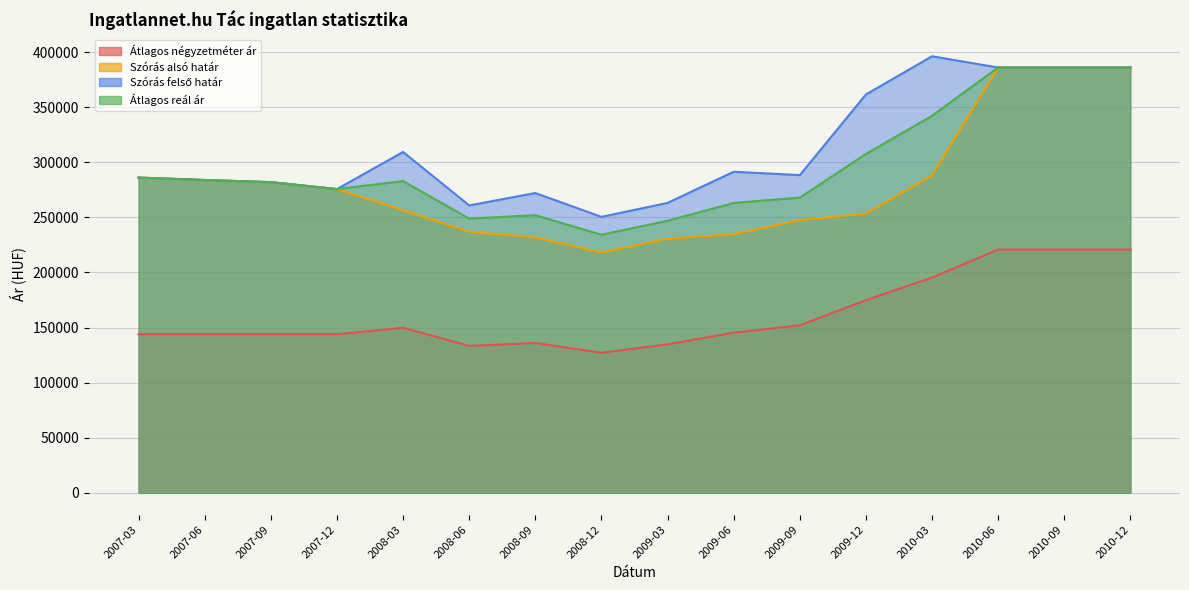

The value of Átlagos reál ár at 2007-06 is 190093. True or false?

False